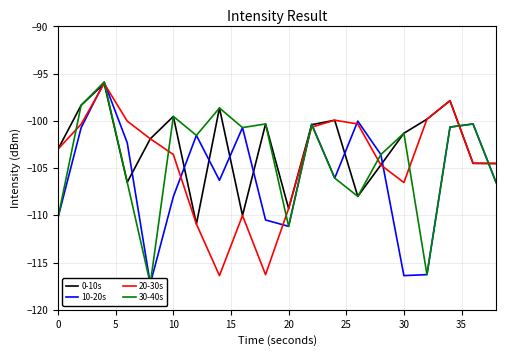

Reading left to right, list all the values displayed in this chart.

0-10s: -103.0	-98.3	-96.0	-106.5	-101.9	-99.5	-110.9	-98.6	-110.0	-100.3	-109.3	-100.4	-99.9	-108.0	-104.7	-101.3	-99.8	-97.9	-104.5	-104.5
10-20s: -110.2	-100.7	-95.9	-102.3	-117.2	-108.0	-101.5	-106.3	-100.7	-110.5	-111.2	-100.3	-106.1	-100.0	-103.6	-116.4	-116.3	-100.7	-100.3	-106.5
20-30s: -103.0	-100.3	-96.0	-100.0	-101.9	-103.6	-110.9	-116.4	-110.0	-116.3	-109.3	-100.7	-99.9	-100.3	-104.7	-106.5	-99.8	-97.9	-104.5	-104.5
30-40s: -110.2	-98.3	-95.9	-106.5	-117.2	-99.5	-101.5	-98.6	-100.7	-100.3	-111.2	-100.4	-106.1	-108.0	-103.6	-101.3	-116.3	-100.7	-100.3	-106.5